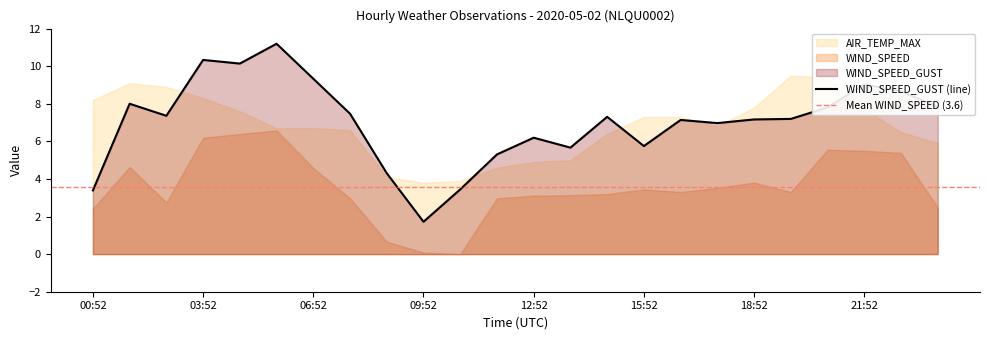

At which category does WIND_SPEED reach its first local valley?

02:52